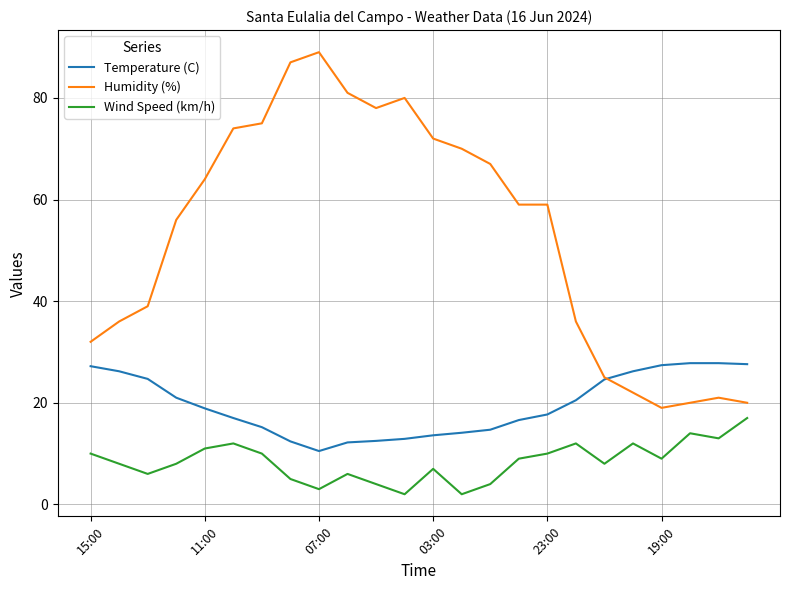

What are all the series names shown in the legend?

Temperature (C), Humidity (%), Wind Speed (km/h)